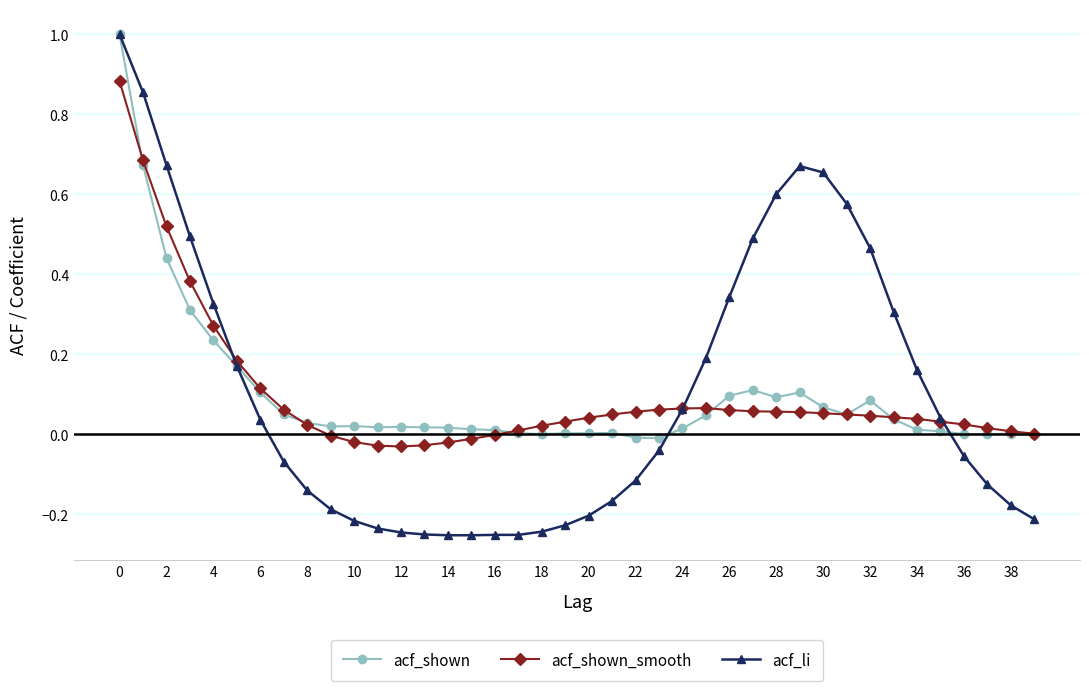

Does the chart have visible grid lines?

Yes